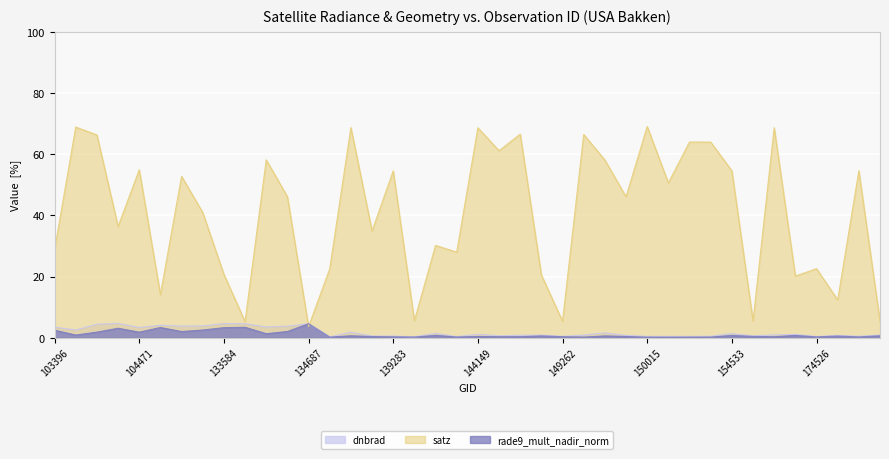

Which series changed the most between 140059 and 149468?

satz